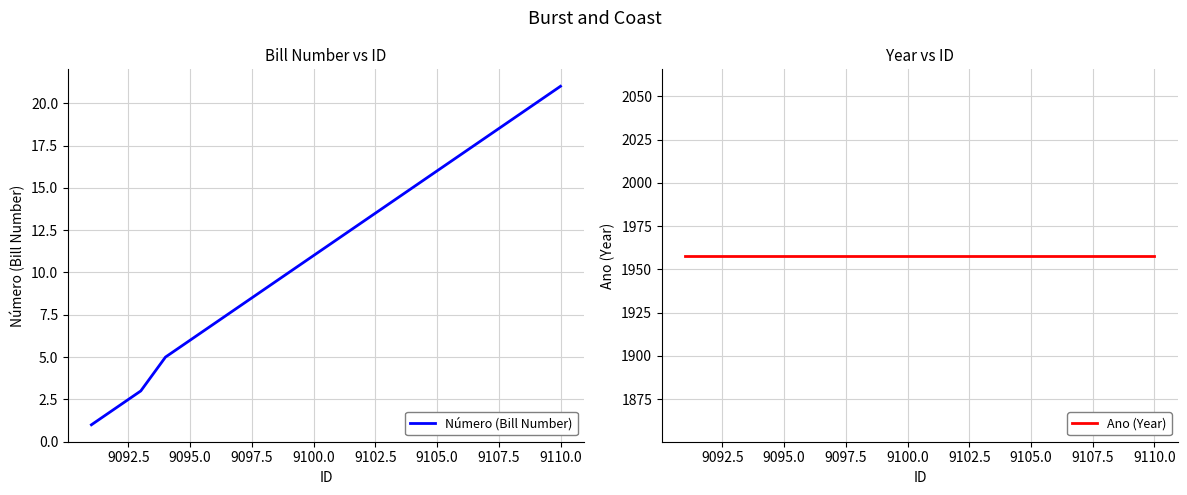

At how many categories does at least one series exceed 1252?

20